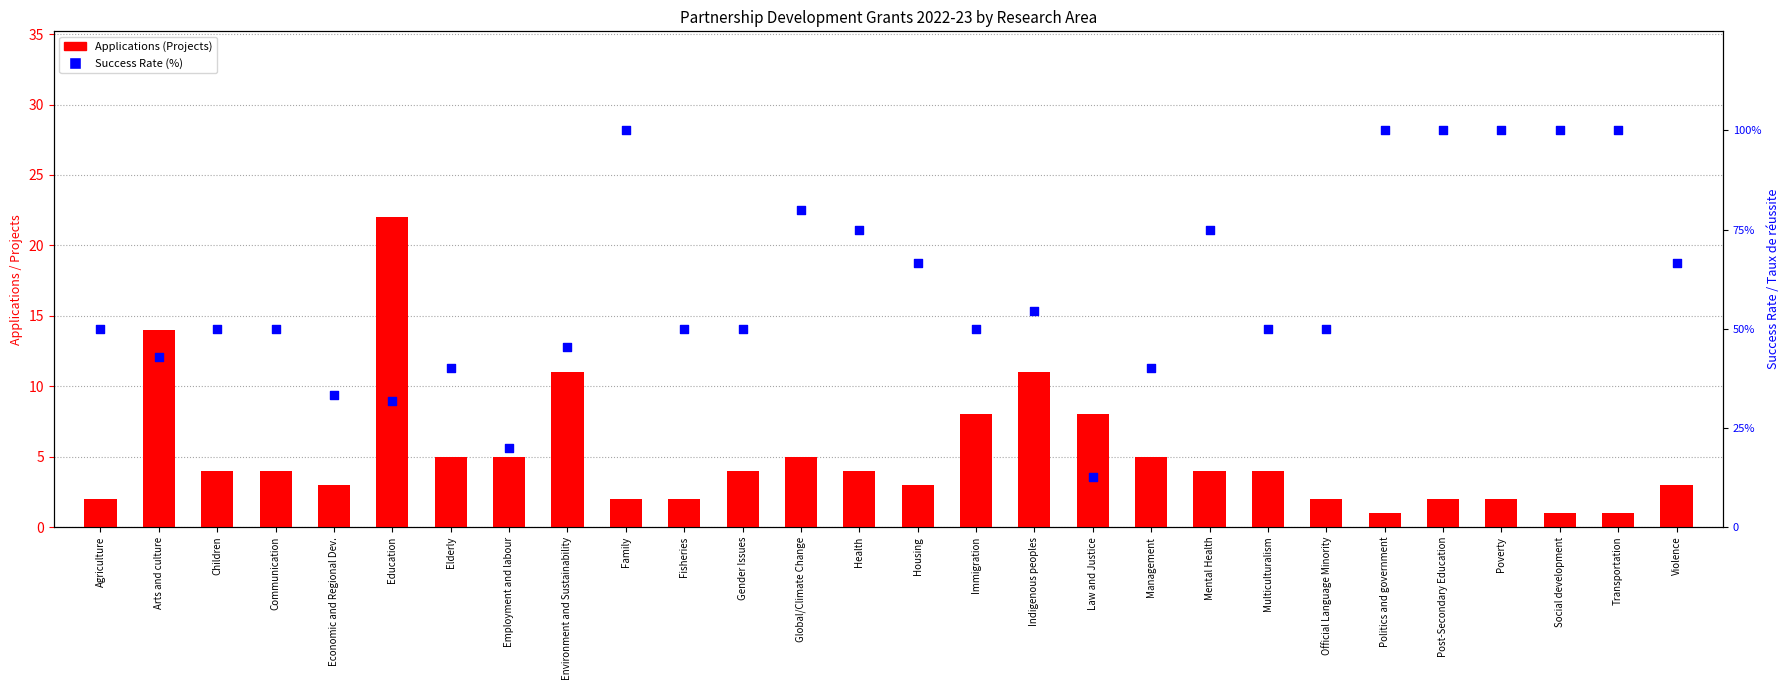

At how many categories does at least one series exceed 54?

12